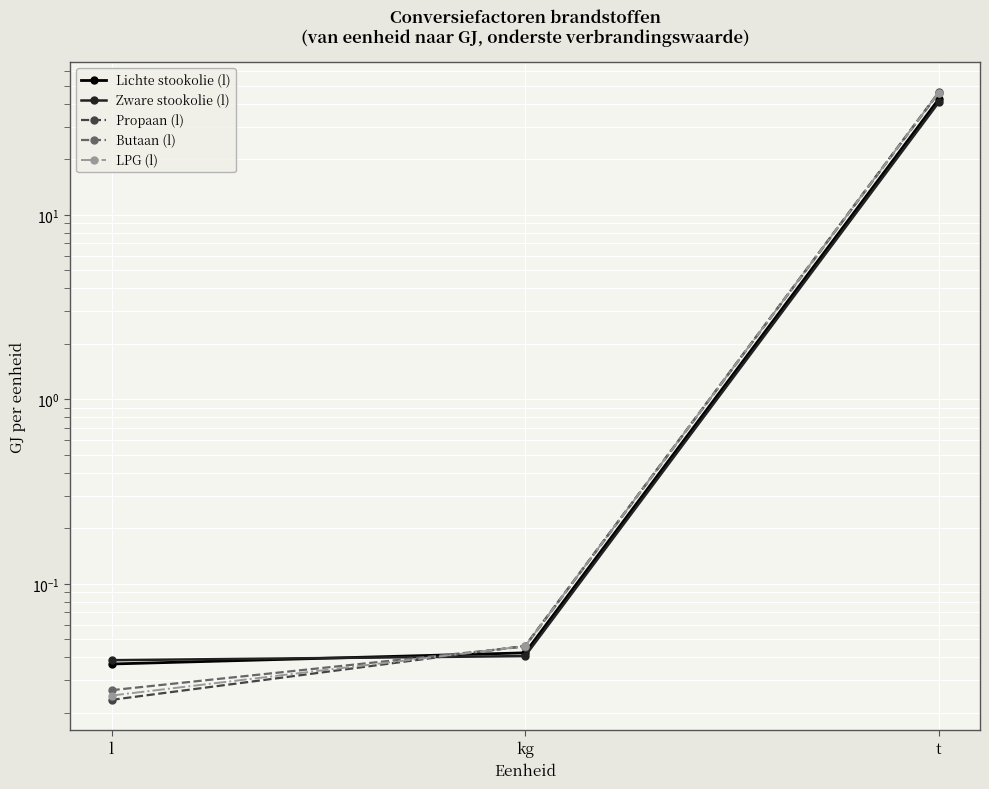

What is the label of the 2nd point from the left?

kg